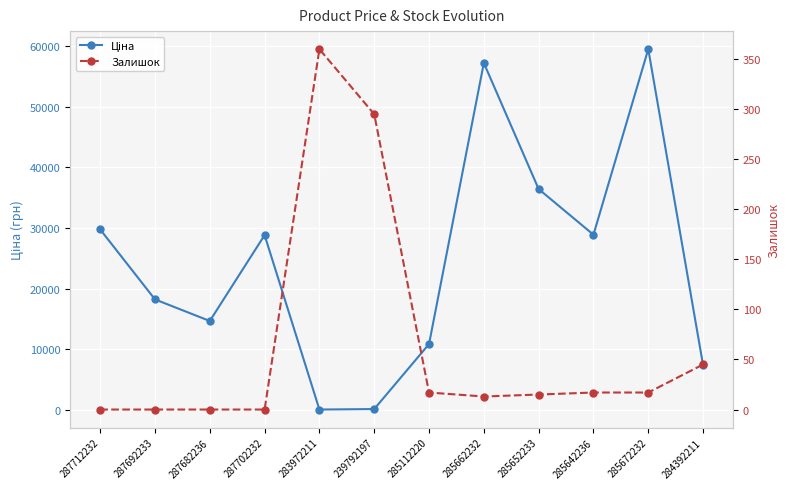

Which series changed the most between 285642236 and 285672232?

Ціна